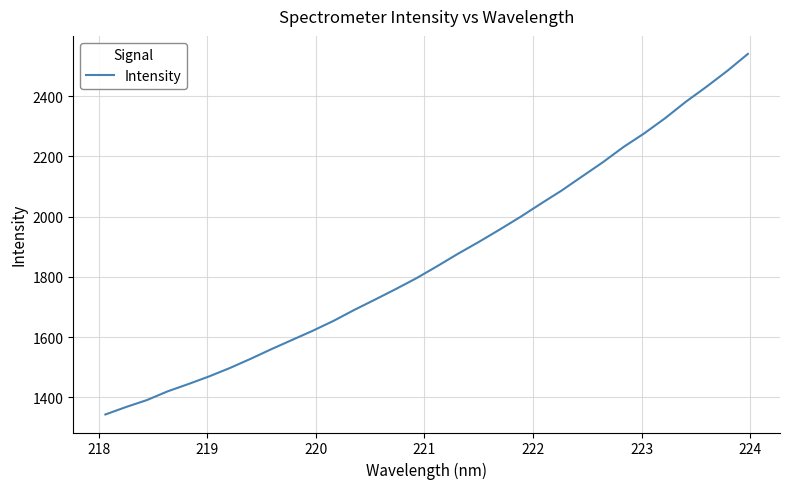

What is the minimum value shown in the chart?

1343.1